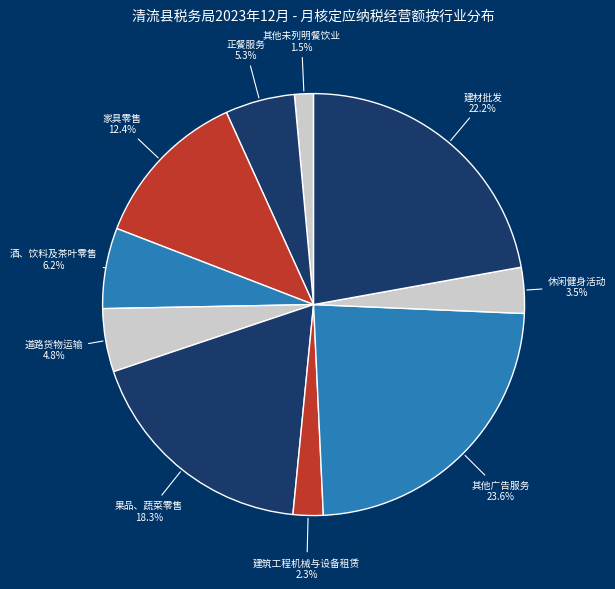

How many segments does this pie chart have?

10